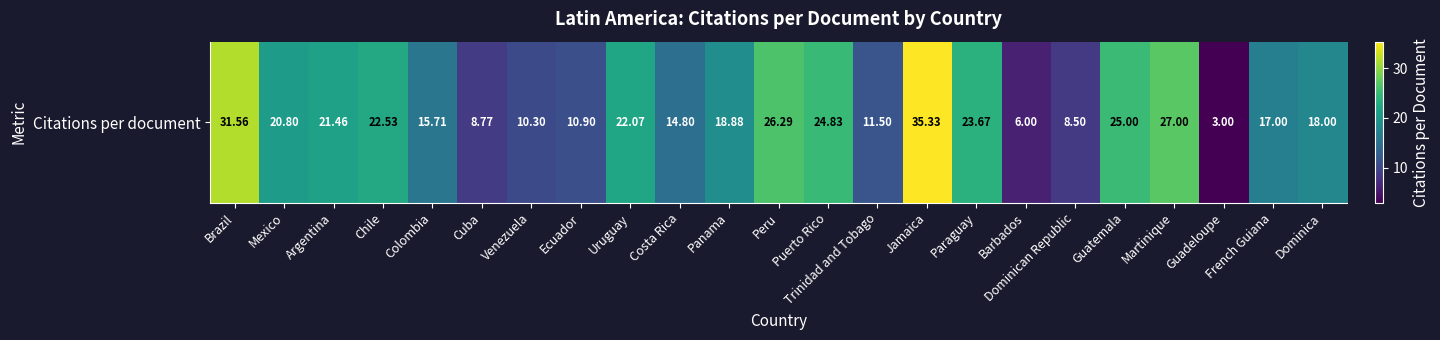

What is the ratio of the value at Paraguay to the value at Colombia?

1.5